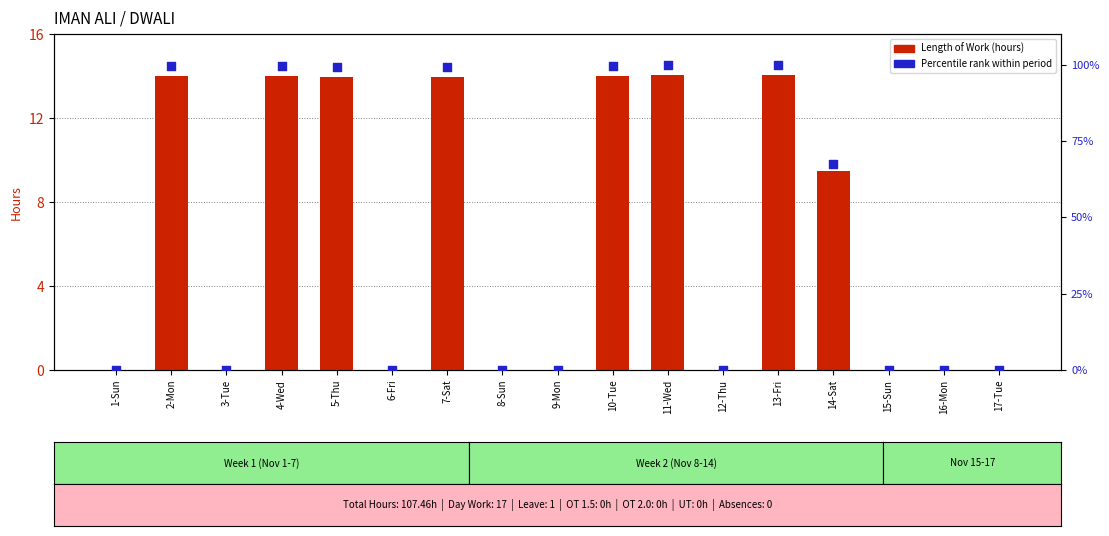

Which series contains the lowest Y value?

Length of Work (hours)